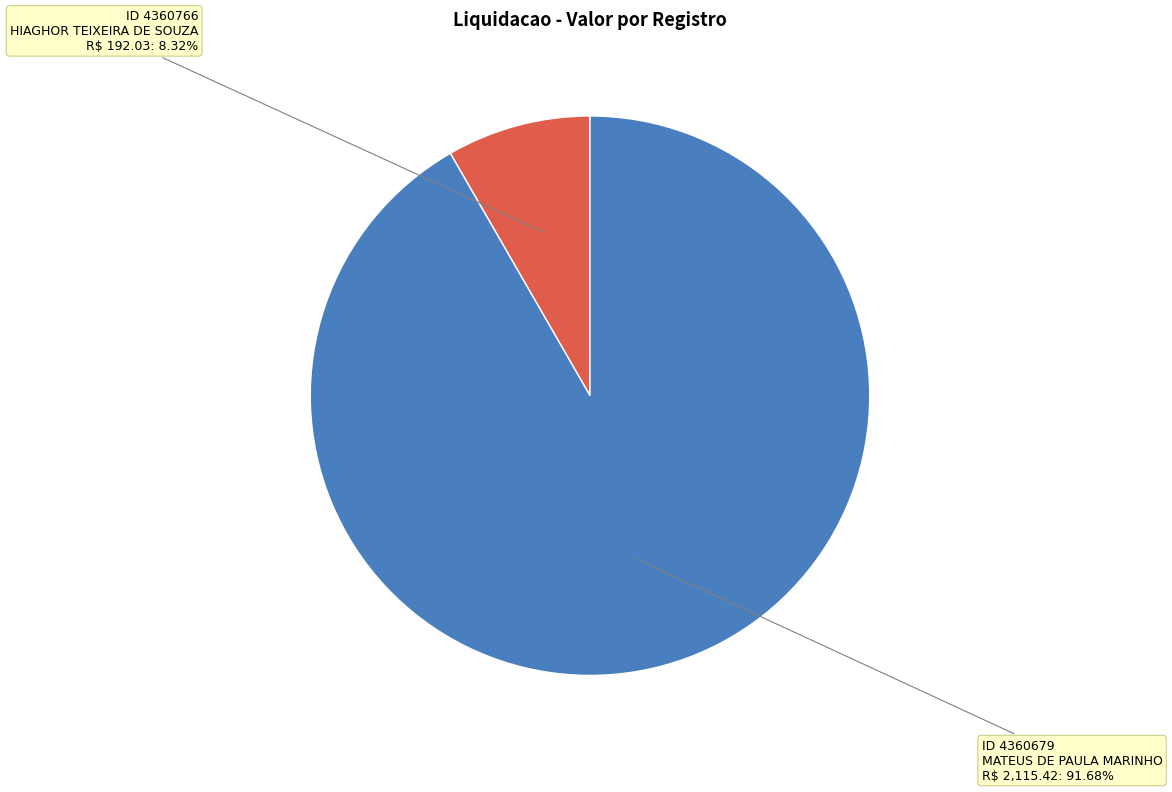

Is there a majority slice in this chart?

Yes